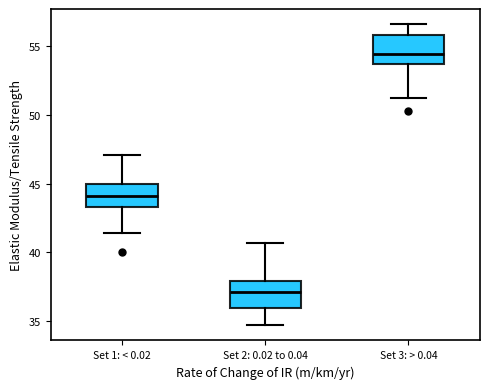

Which box's median line is the lowest?

Set 2: 0.02 to 0.04